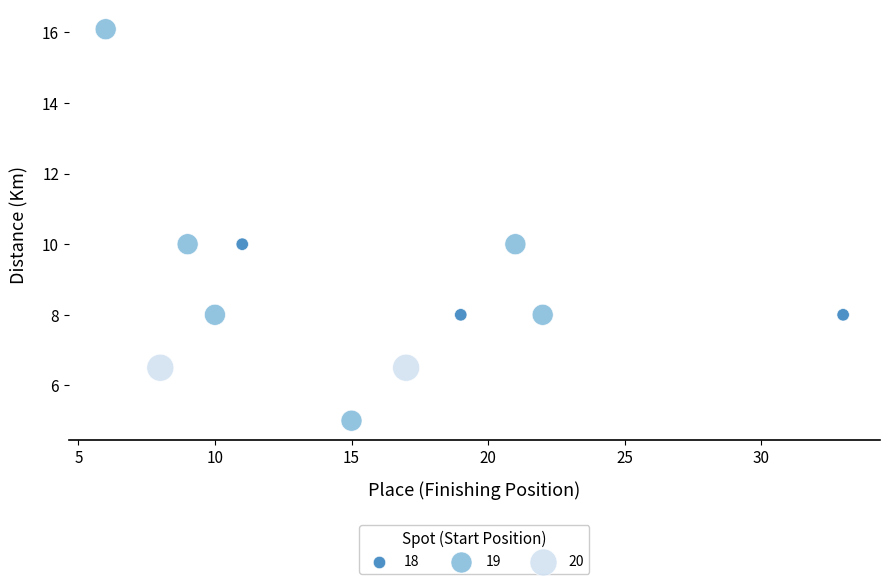

What is the average Y value?

8.7